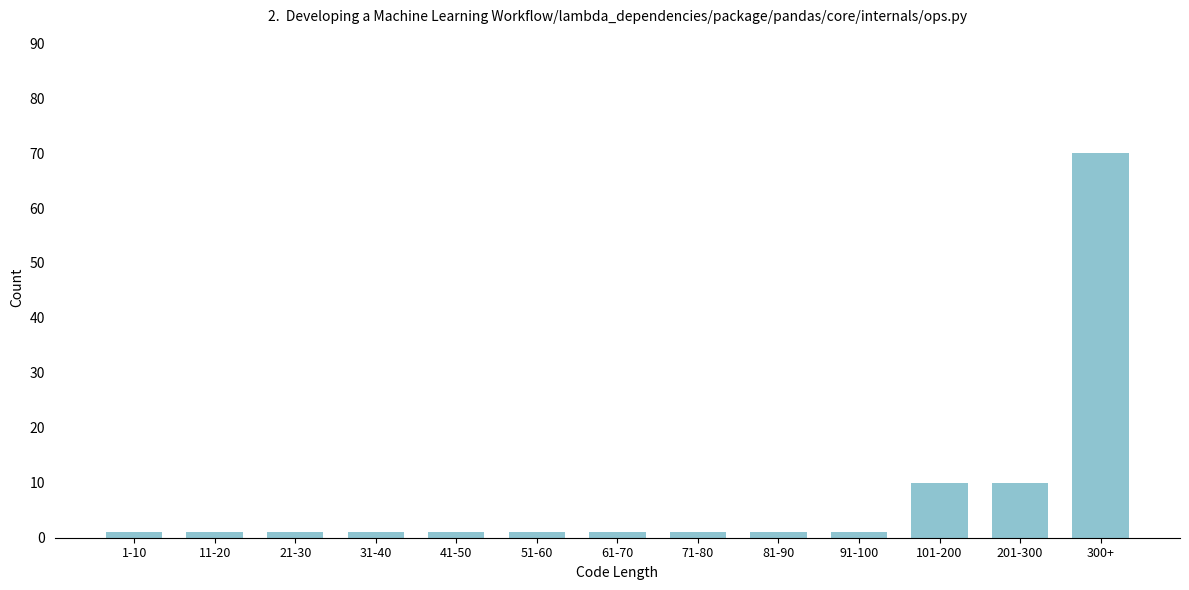

Reading left to right, transcribe all the data shown in this chart.

1-10=1	11-20=1	21-30=1	31-40=1	41-50=1	51-60=1	61-70=1	71-80=1	81-90=1	91-100=1	101-200=10	201-300=10	300+=70